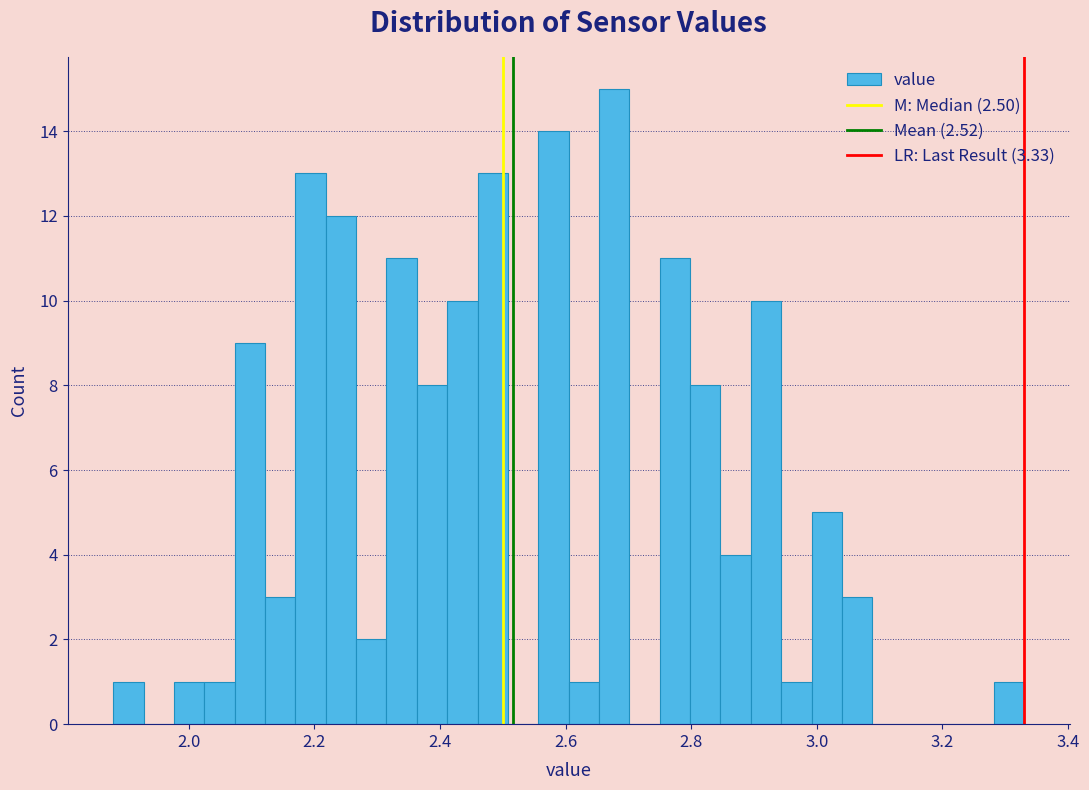

Read against the x-axis, roughly where is the centre of the tallest bar?

2.68